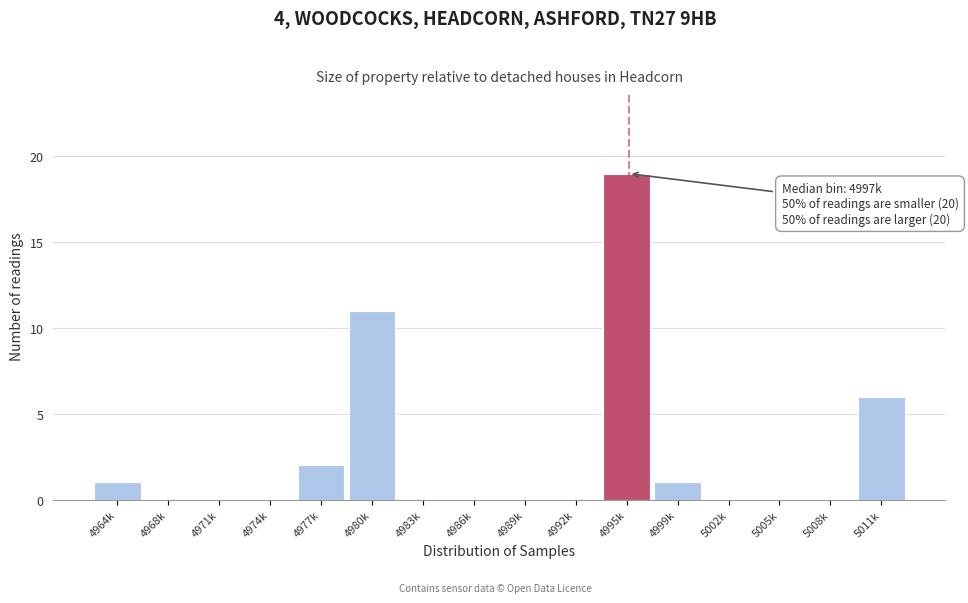

Reading left to right, transcribe all the data shown in this chart.

4964k=1	4968k=0	4971k=0	4974k=0	4977k=2	4980k=11	4983k=0	4986k=0	4989k=0	4992k=0	4995k=19	4999k=1	5002k=0	5005k=0	5008k=0	5011k=6